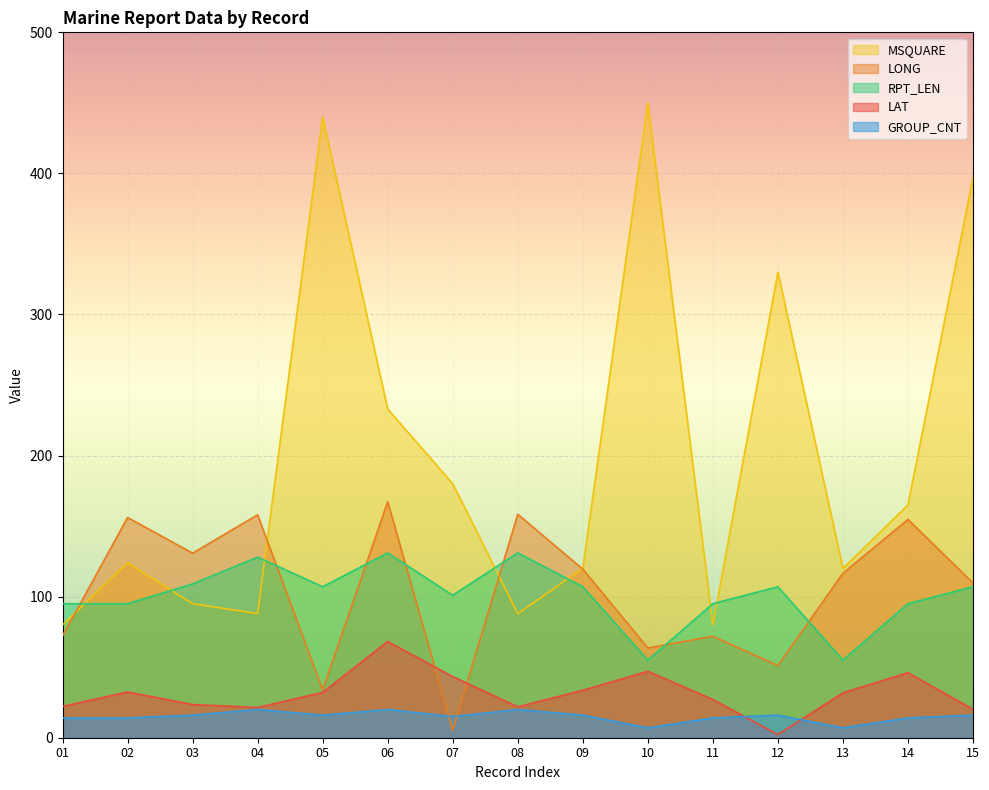

At which category is the sum across all series the highest?

15